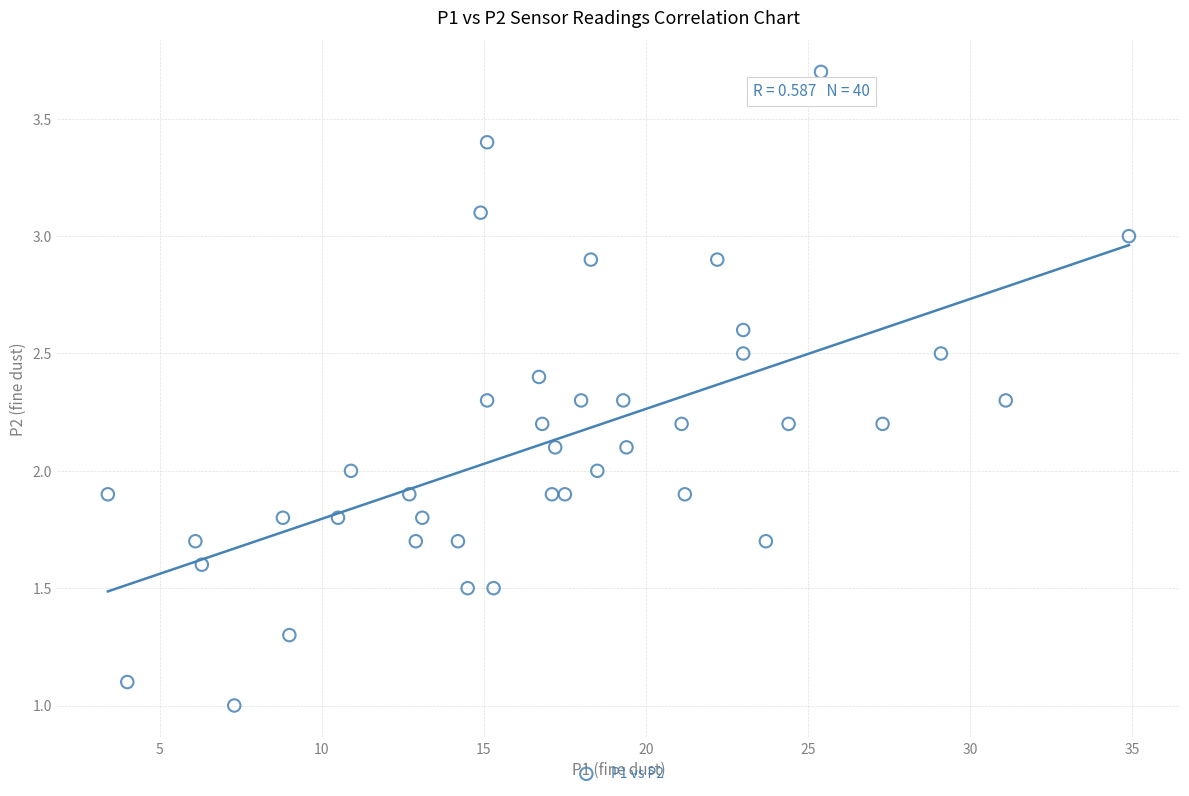

What is the range of X values (max minus min)?

31.5